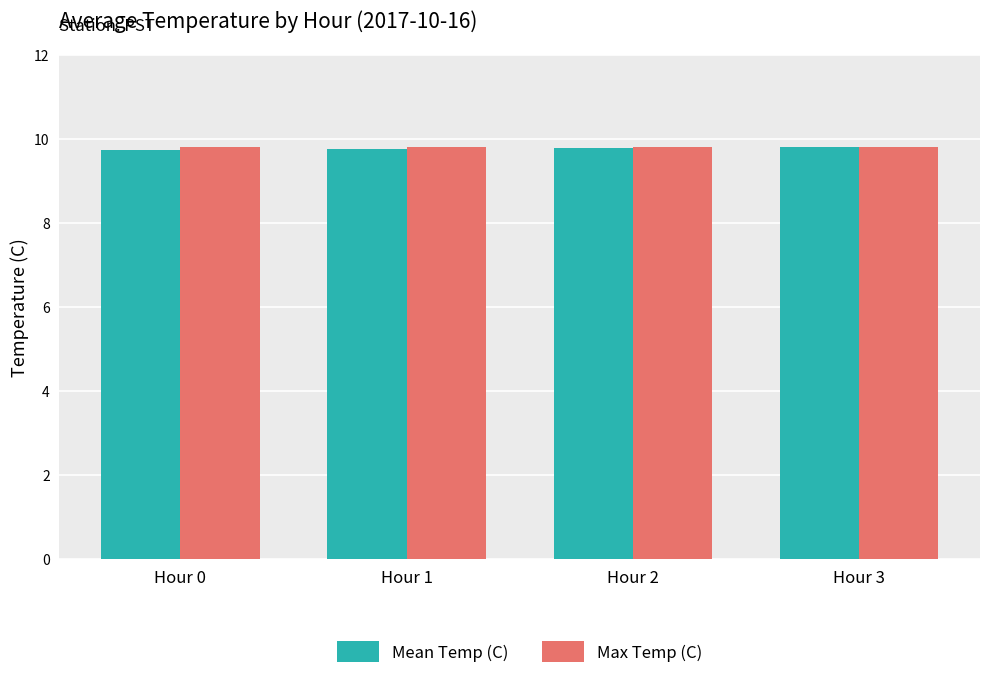

Count the number of categories in the chart.

4